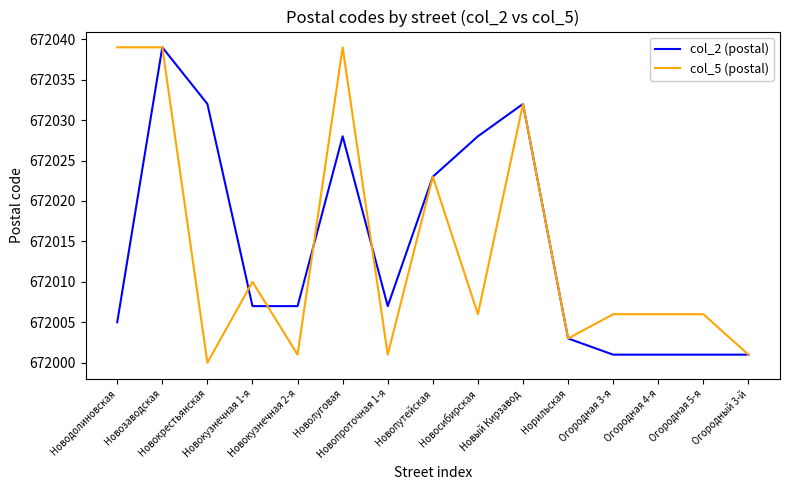

What is the difference between the maximum and minimum values in the col_2 (postal) series?

38